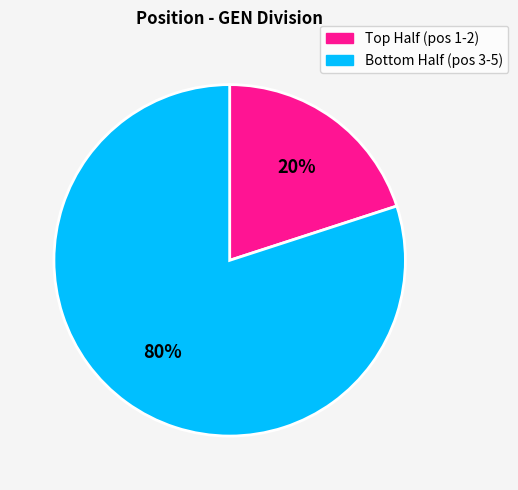

What is the smallest slice in the pie chart?

Top Half (pos 1-2)